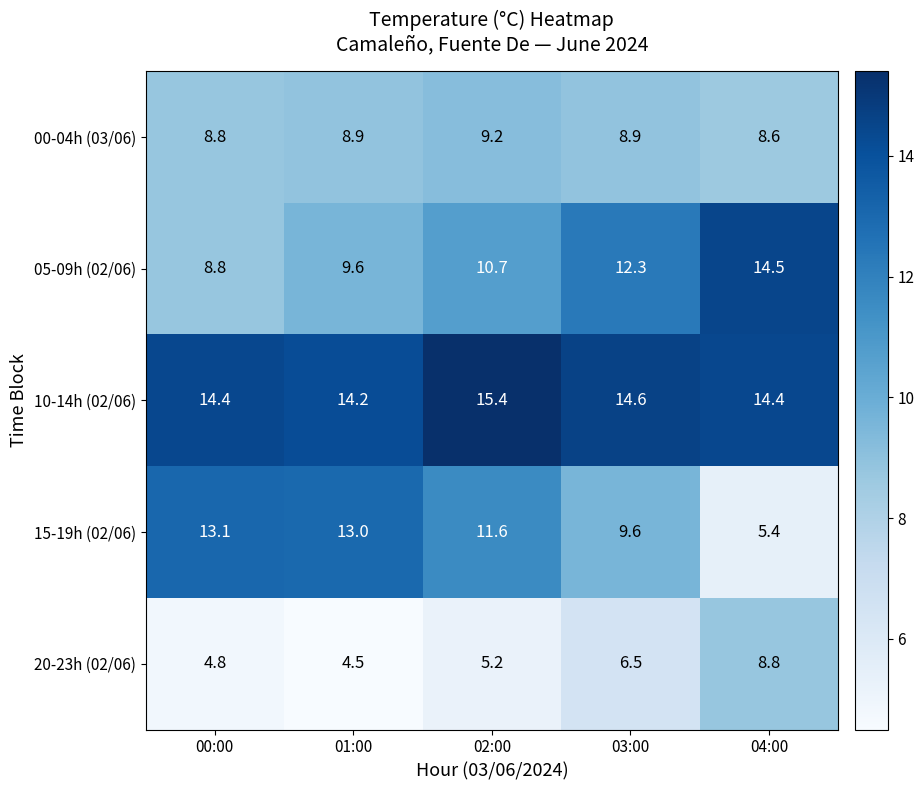

Which category has the highest value in the 05-09h (02/06) series?

04:00